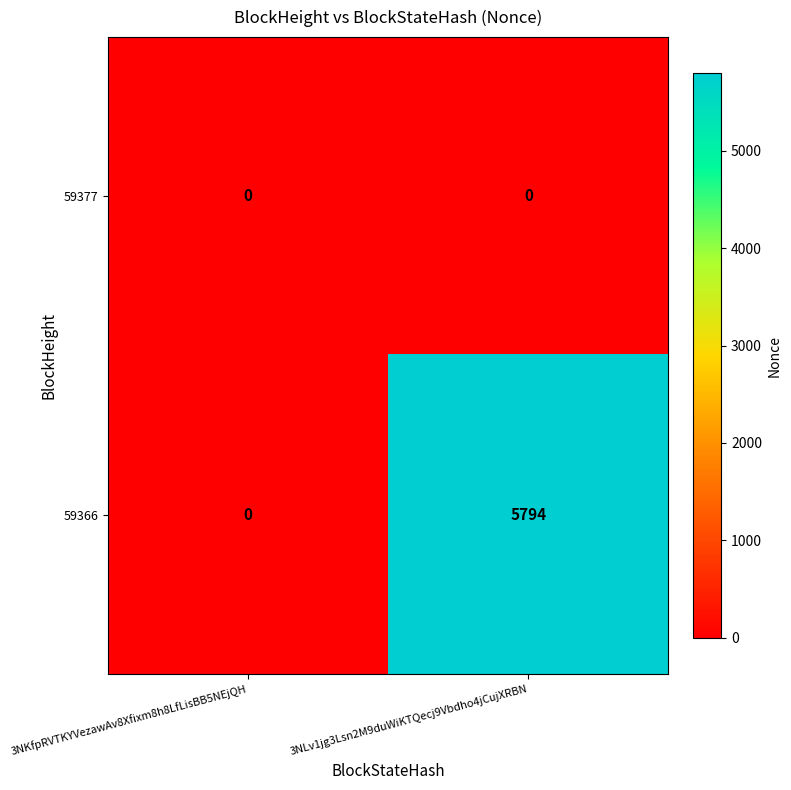

Between 3NKfpRVTKYVezawAv8Xfixm8h8LfLisBB5NEjQH and 3NLv1jg3Lsn2M9duWiKTQecj9Vbdho4jCujXRBN, which series saw the biggest shift?

59366